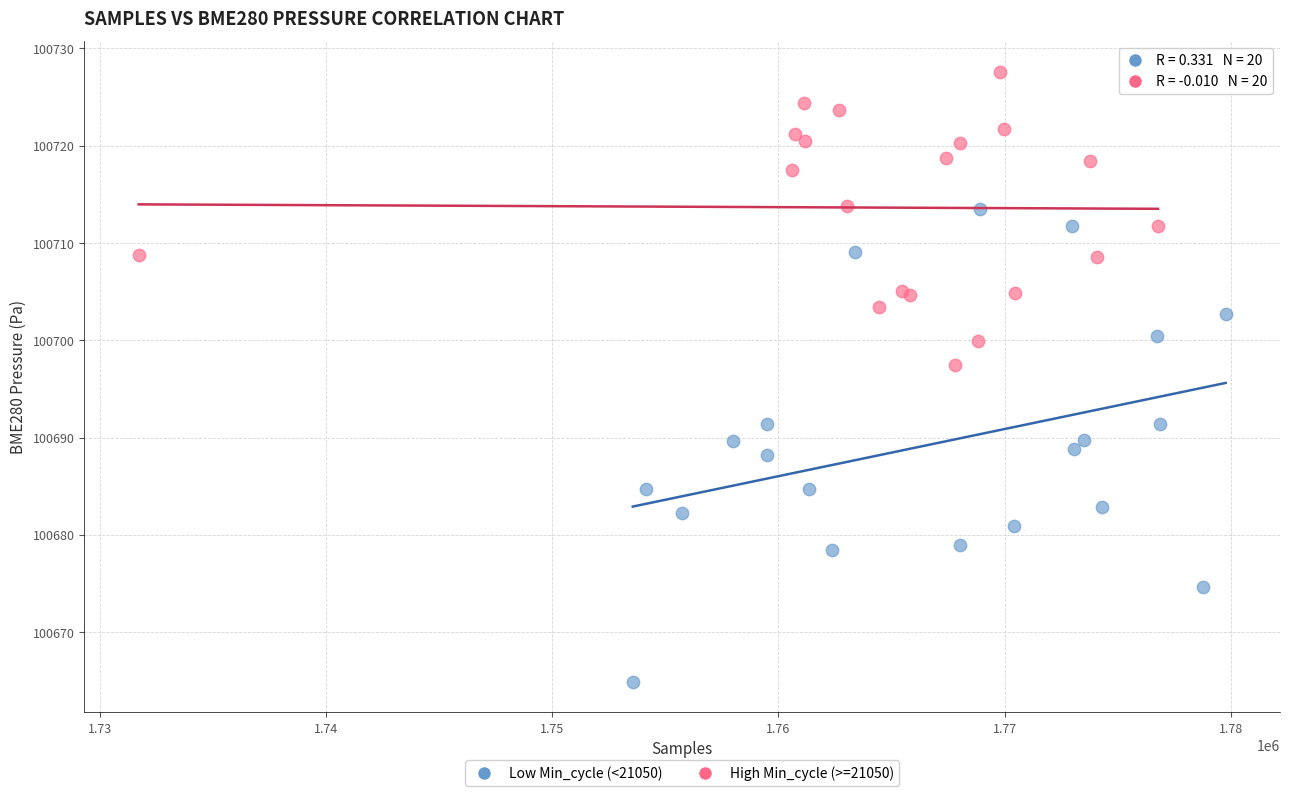

Which series reaches the maximum Y coordinate?

High Min_cycle (>=21050)